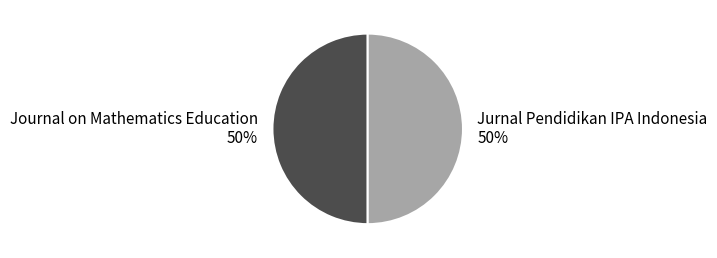

True or false: Jurnal Pendidikan IPA Indonesia 50% accounts for 50% of the total.

True